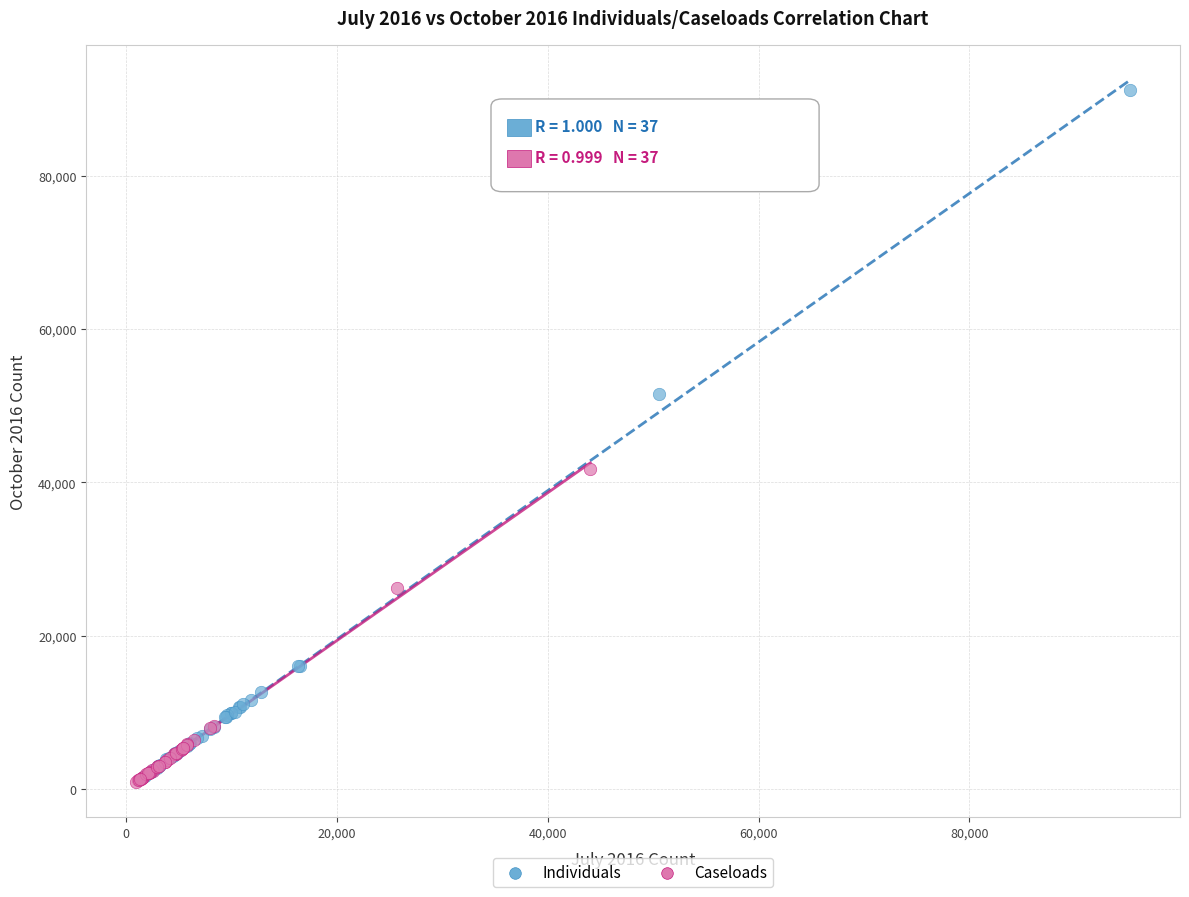

What are all the series names shown in the legend?

Individuals, Caseloads